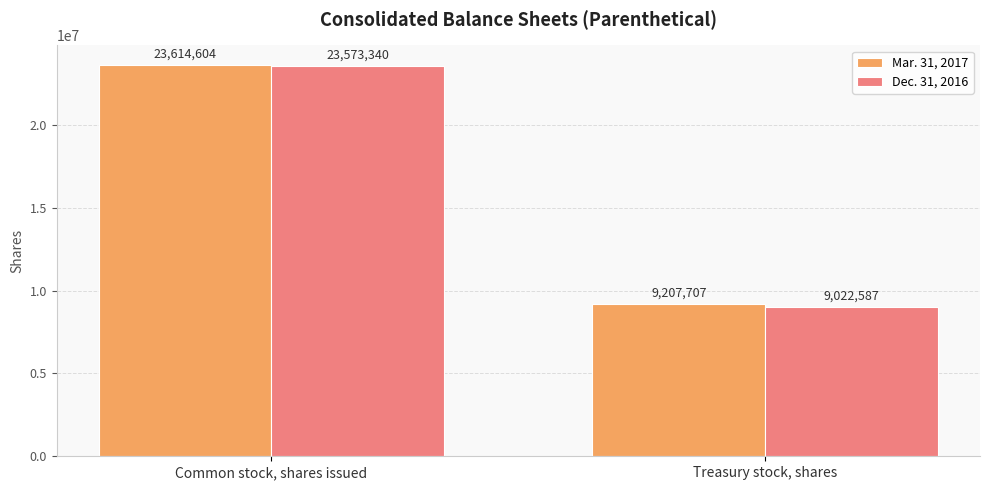

Reading left to right, what are all the values shown in this chart?

Mar. 31, 2017: 23614604	9207707
Dec. 31, 2016: 23573340	9022587